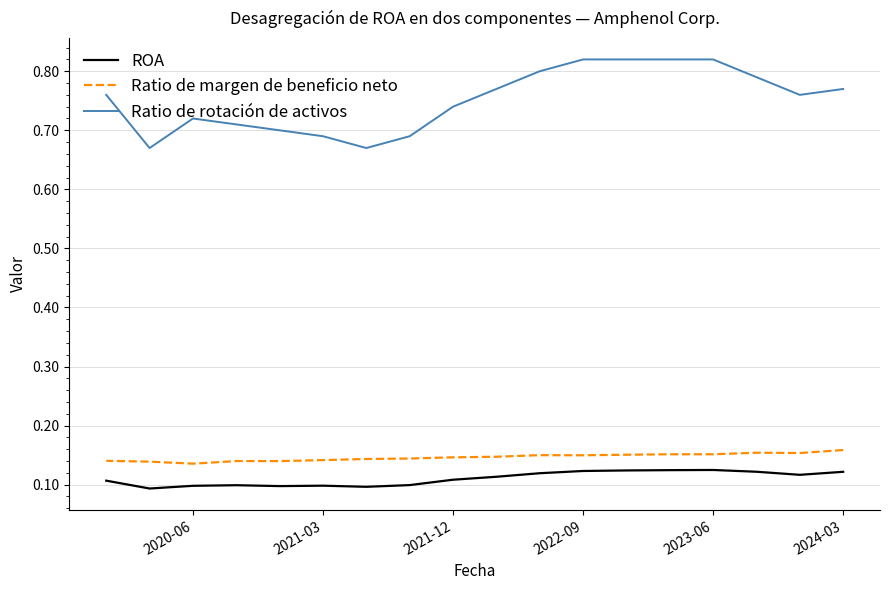

What are all the series names shown in the legend?

ROA, Ratio de margen de beneficio neto, Ratio de rotación de activos